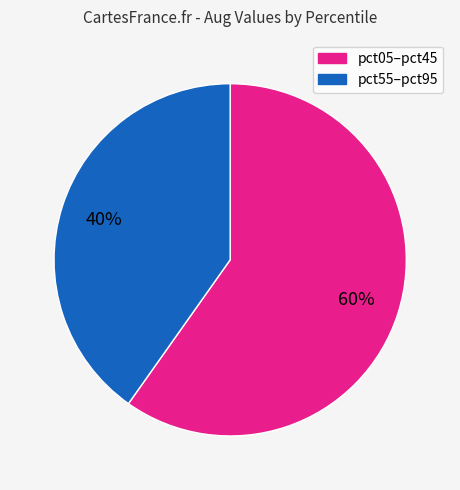

Is there any slice that represents more than half of the pie?

Yes